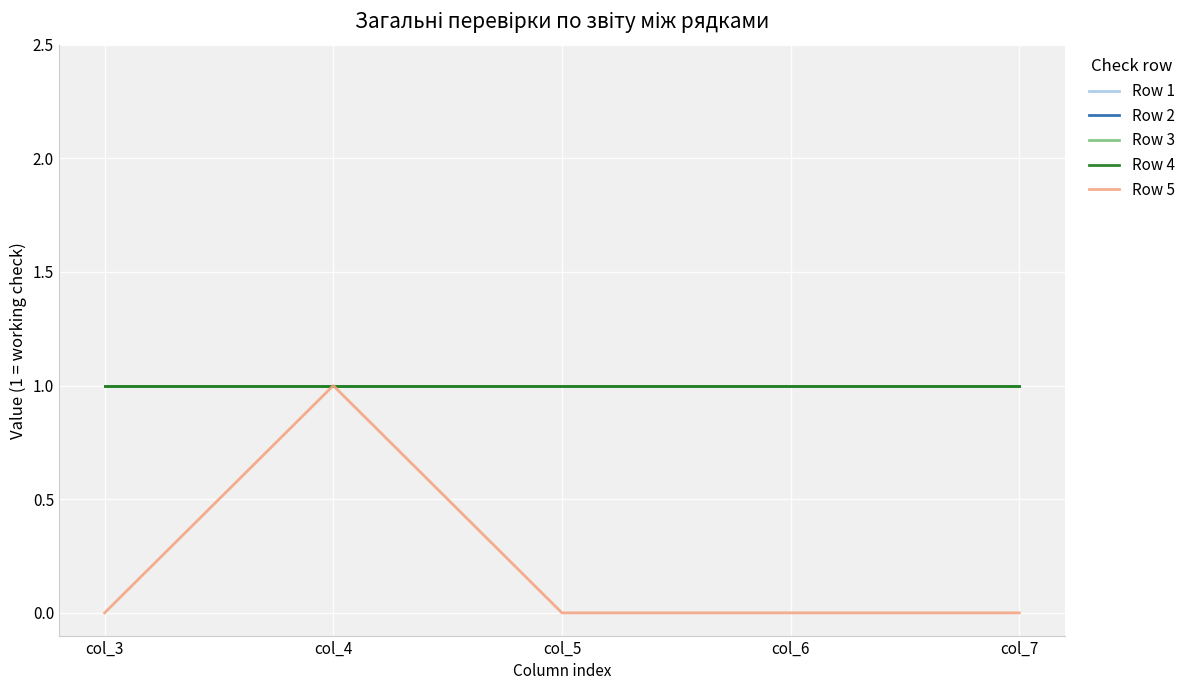

What is the sum of the Row 2 values at col_5 and col_3?

2